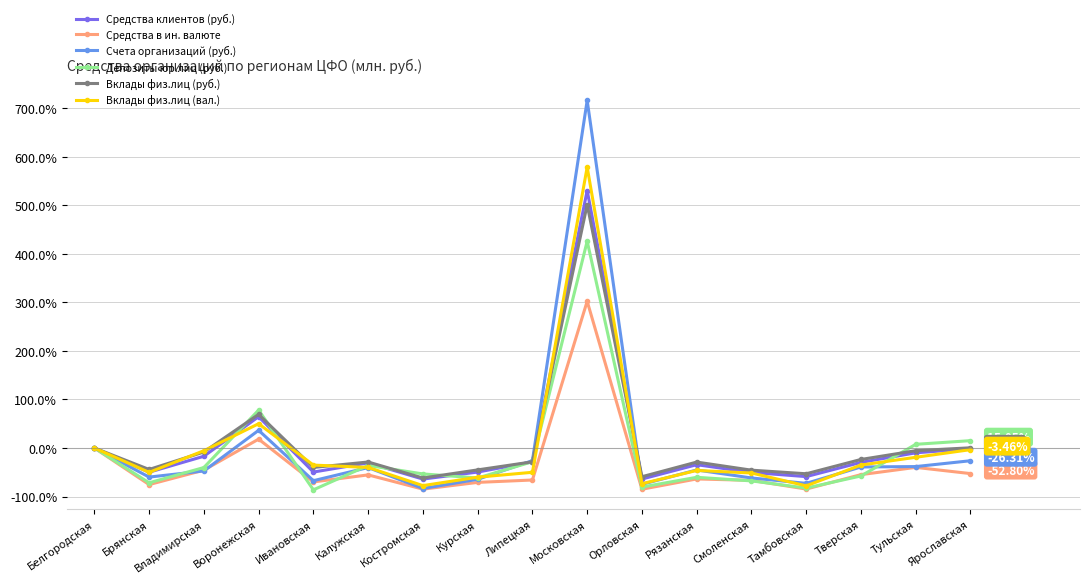

What is the label of the 4th point from the right?

Тамбовская